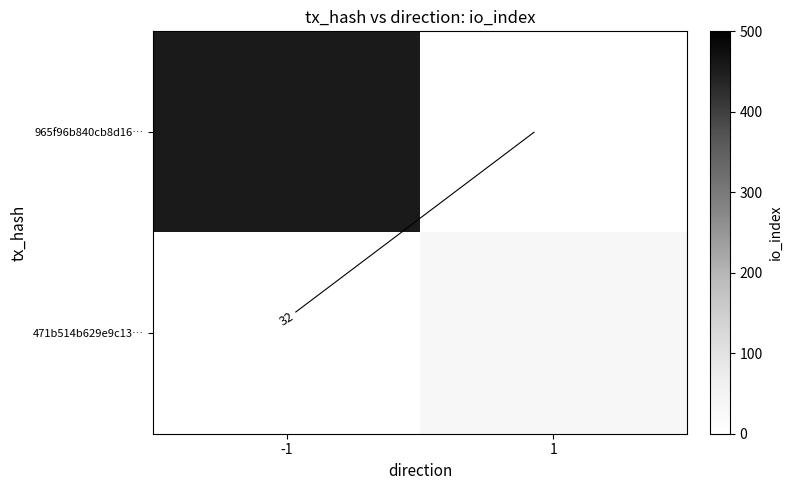

Rank the series at -1 from highest to lowest value.

965f96b840cb8d16…, 471b514b629e9c13…